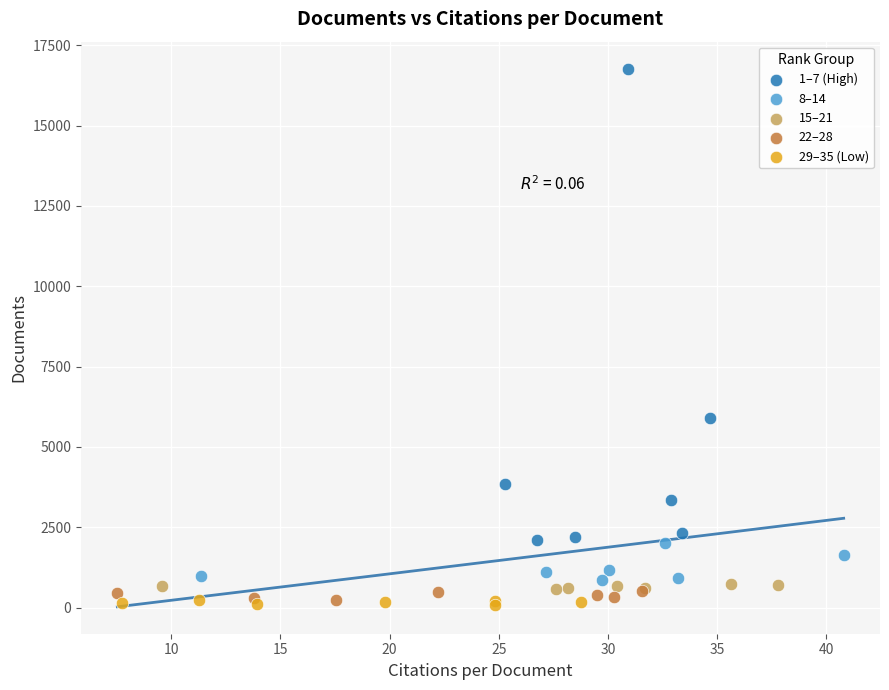

Which series contains the highest Y value?

1–7 (High)